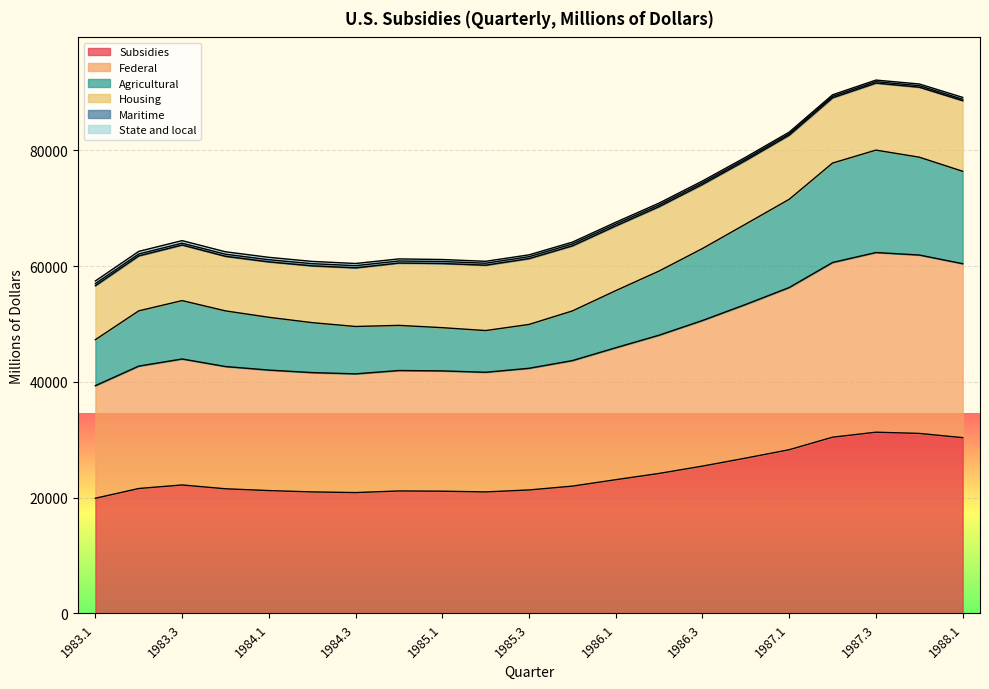

What is the highest value of the Subsidies series?

31306